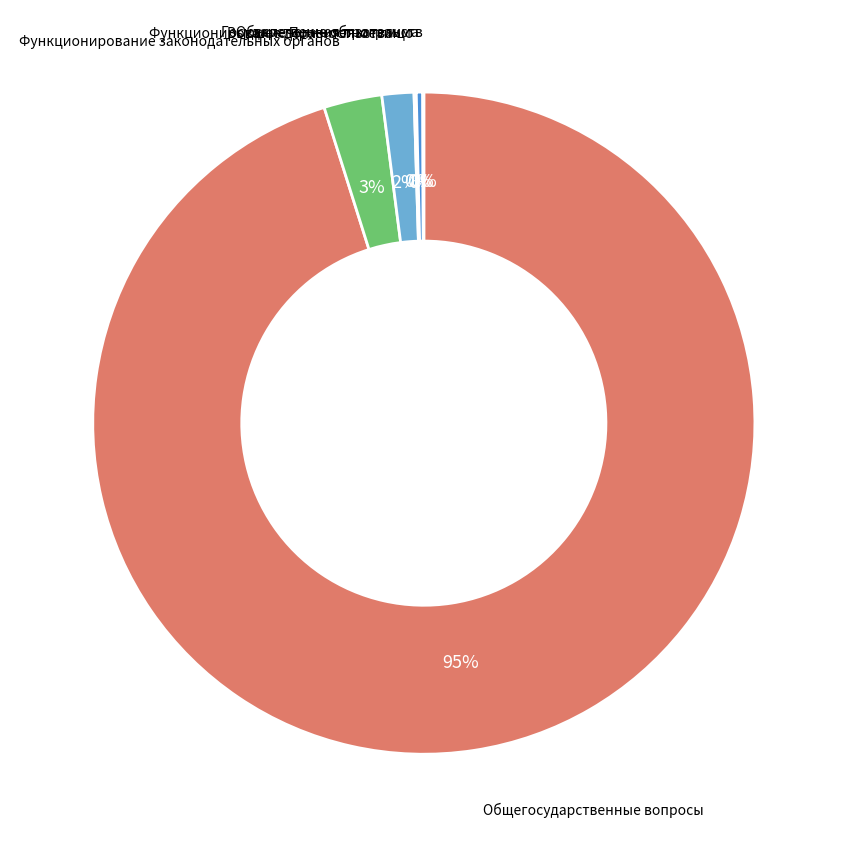

Is there a majority slice in this chart?

Yes